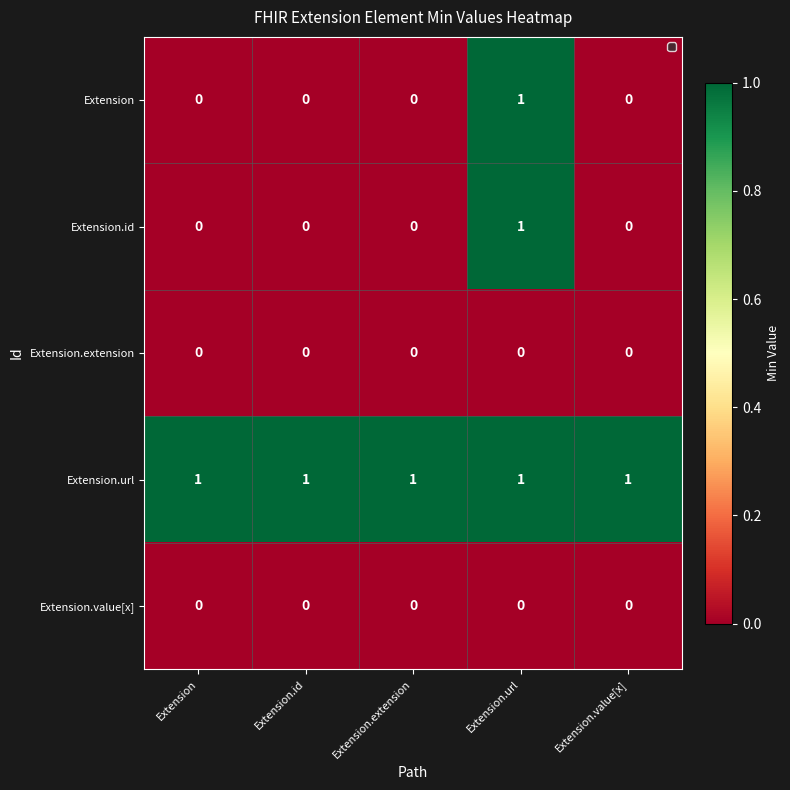

What is the total value across all series at Extension.url?

3